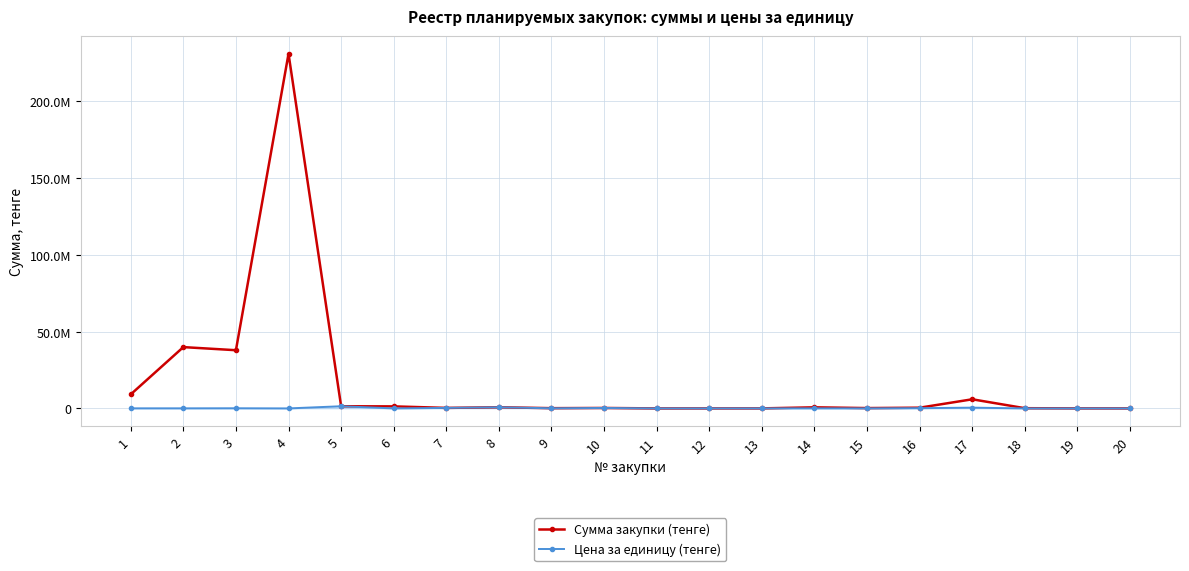

List the labels in order of Сумма закупки (тенге) value, smallest first.

11, 20, 12, 13, 19, 18, 9, 15, 10, 7, 16, 14, 8, 6, 5, 17, 1, 3, 2, 4